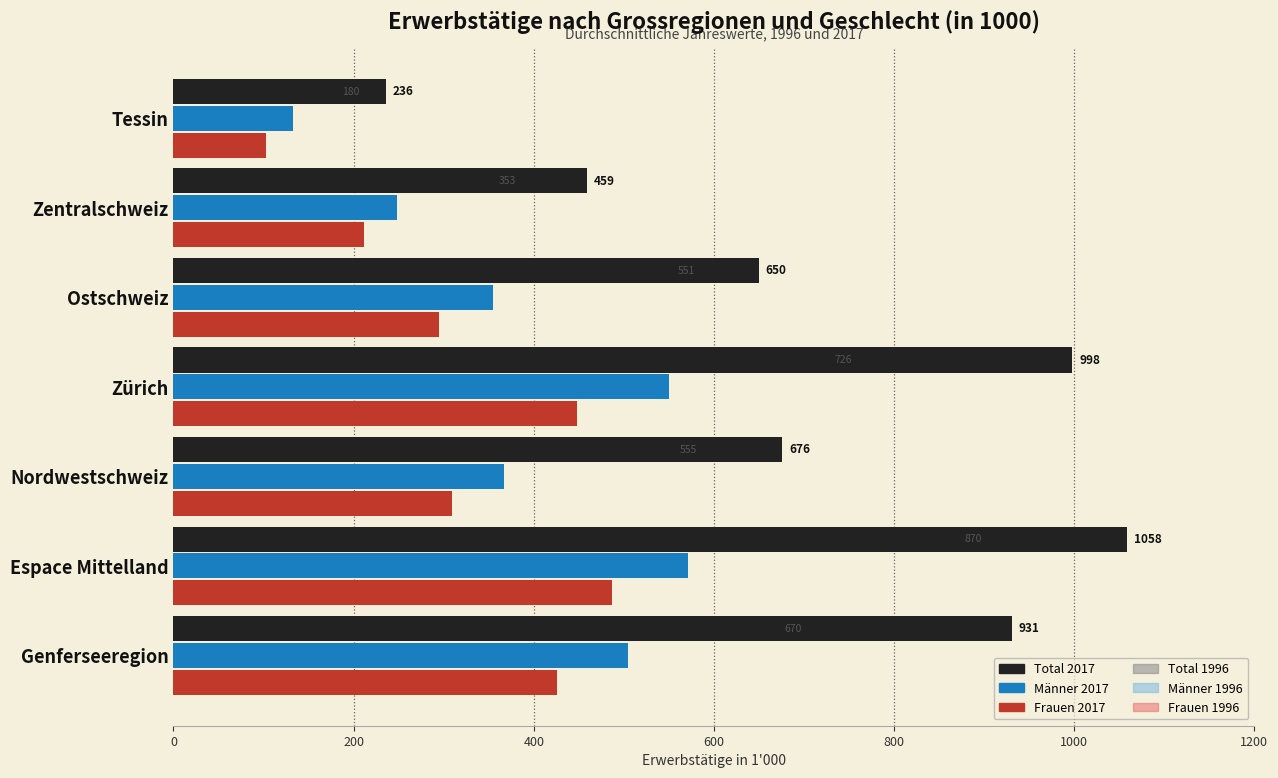

Between Espace Mittelland and Ostschweiz, which series saw the biggest shift?

Total 2017